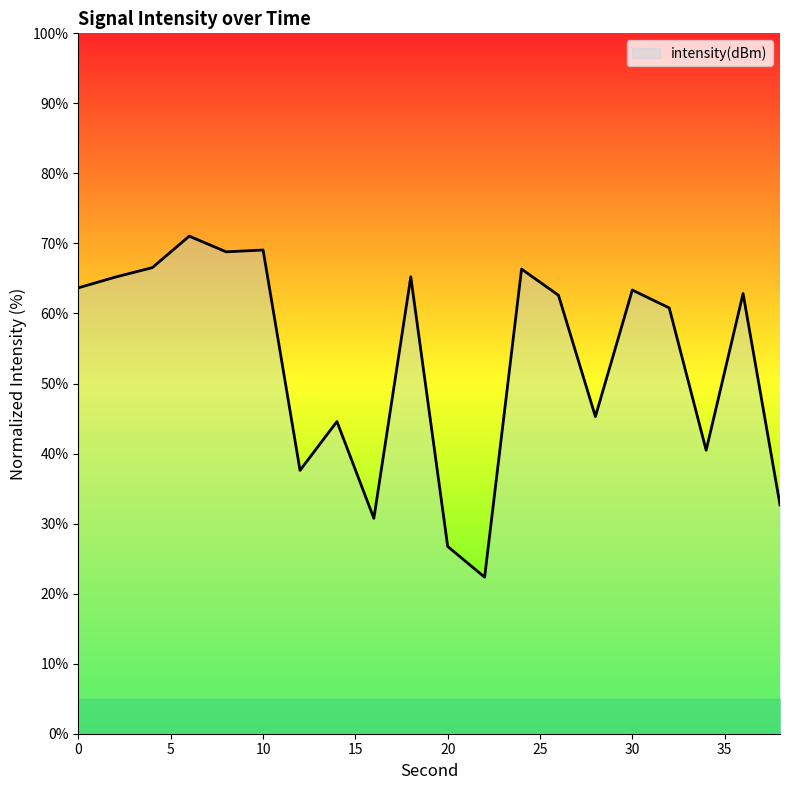

What is the difference between the second highest and minimum values?

46.7